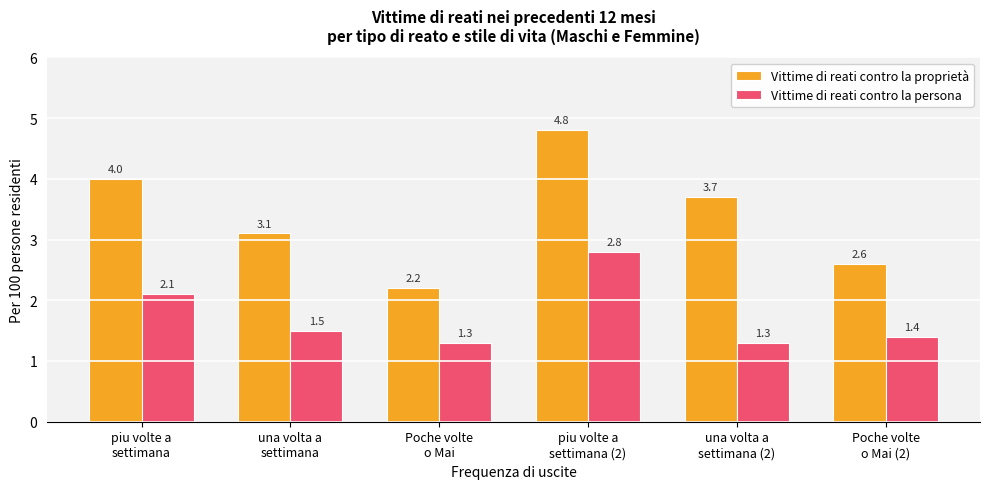

How many groups of bars are there?

6